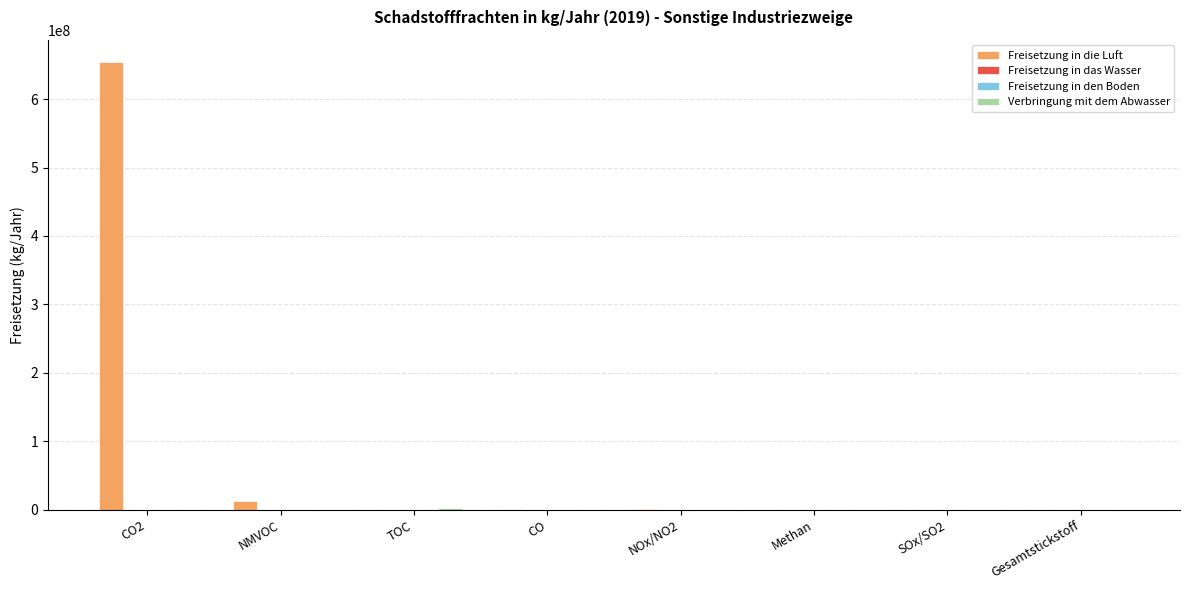

Which series has the largest total across all categories?

Freisetzung in die Luft